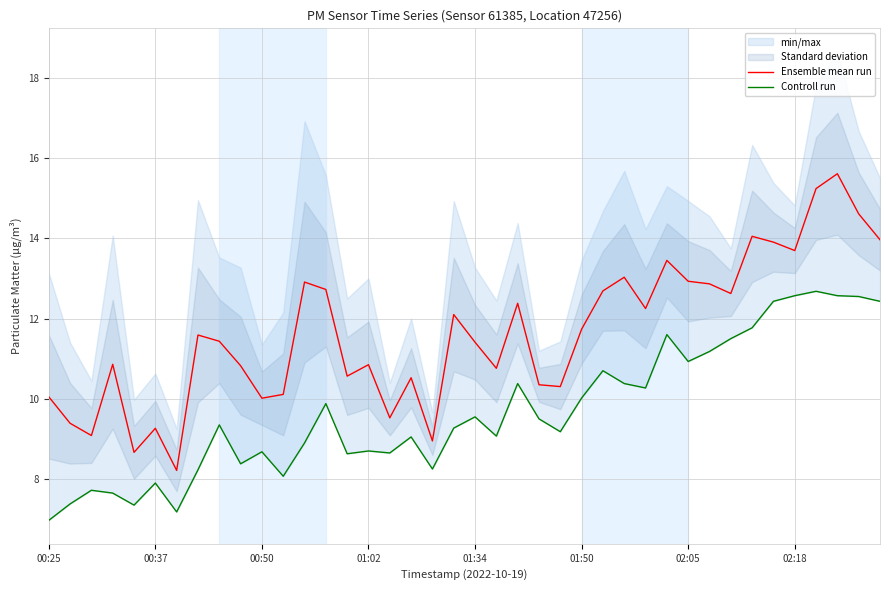

What is the highest value of the Ensemble mean run series?

15.6